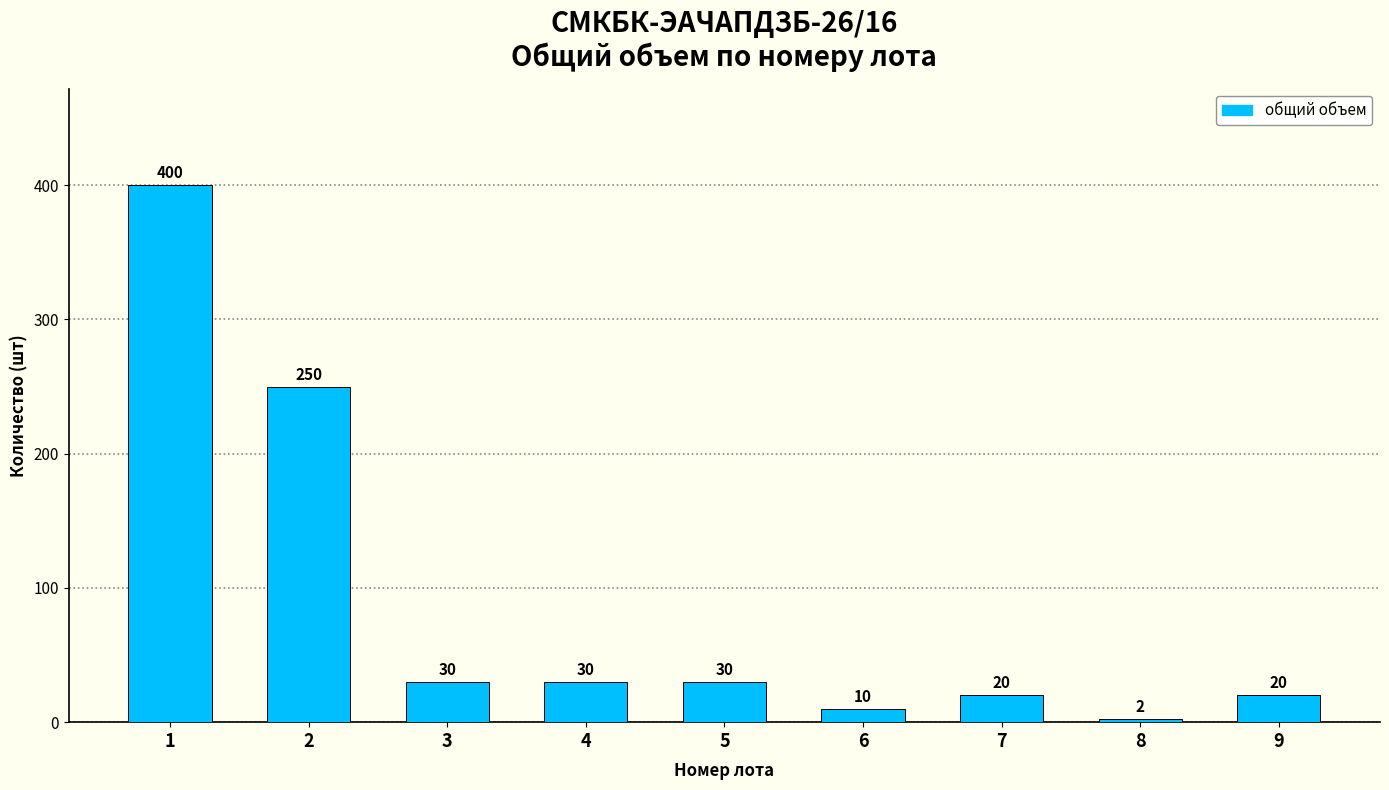

What is the change in value from 5 to 9?

-10